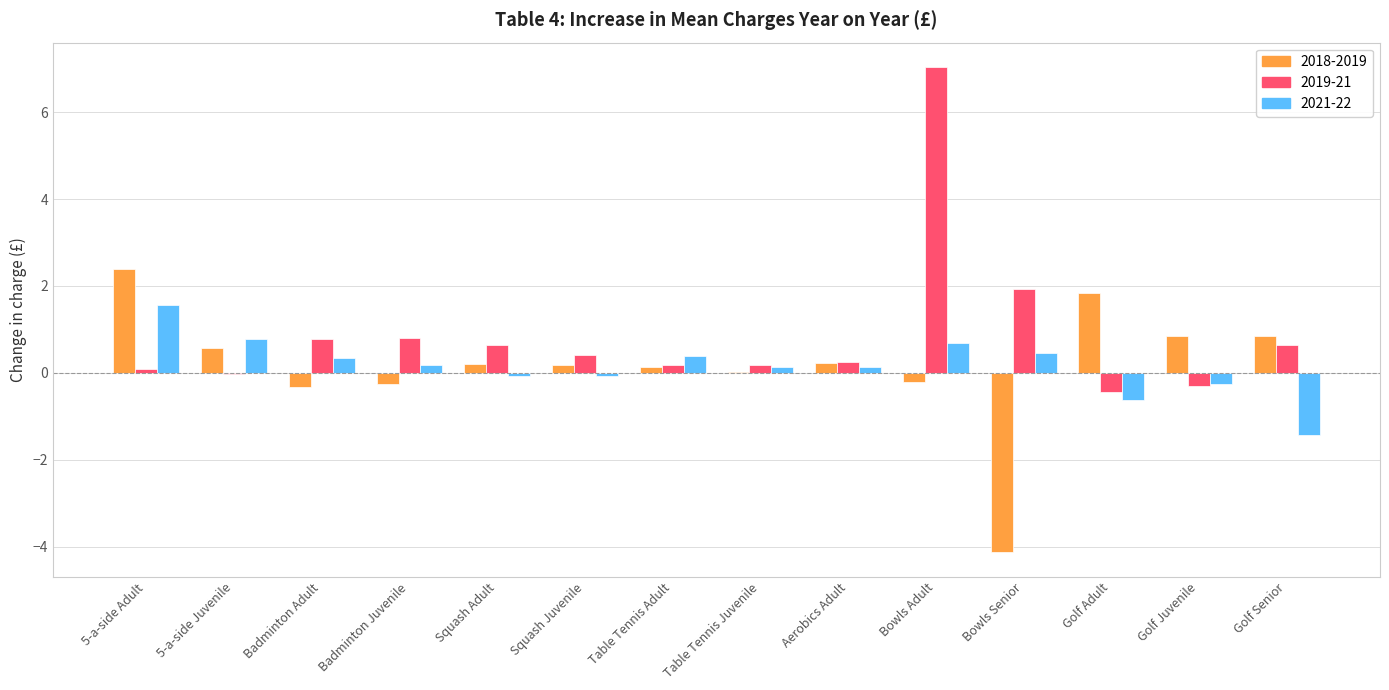

The value of 2021-22 at Golf Juvenile is -0.3. True or false?

True